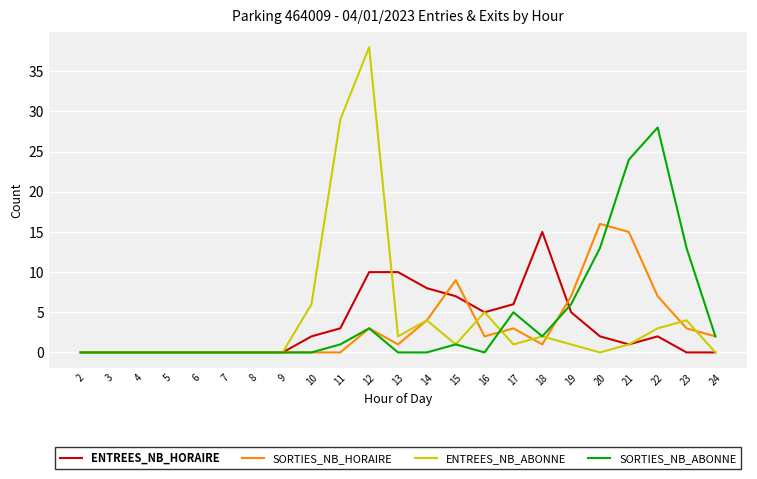

What are all the series names shown in the legend?

ENTREES_NB_HORAIRE, SORTIES_NB_HORAIRE, ENTREES_NB_ABONNE, SORTIES_NB_ABONNE